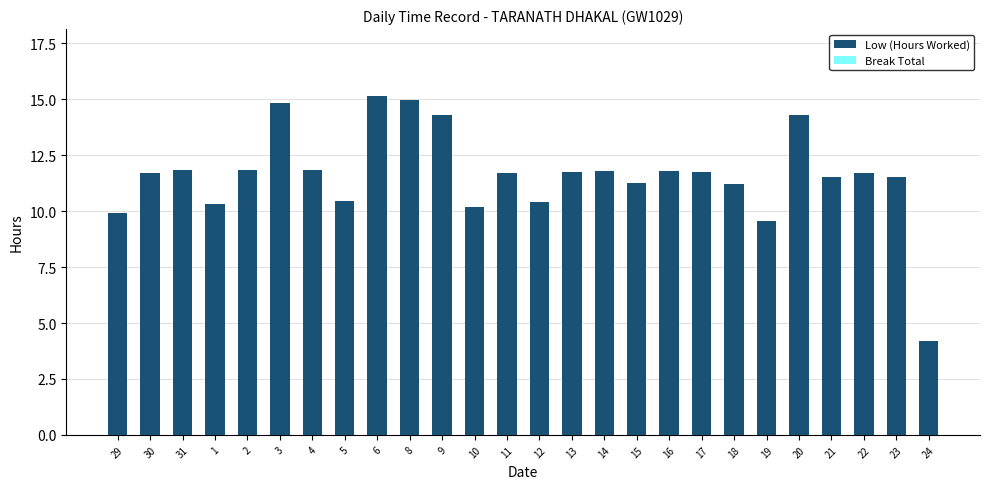

What is the change in value from 3 to 23?

-3.3